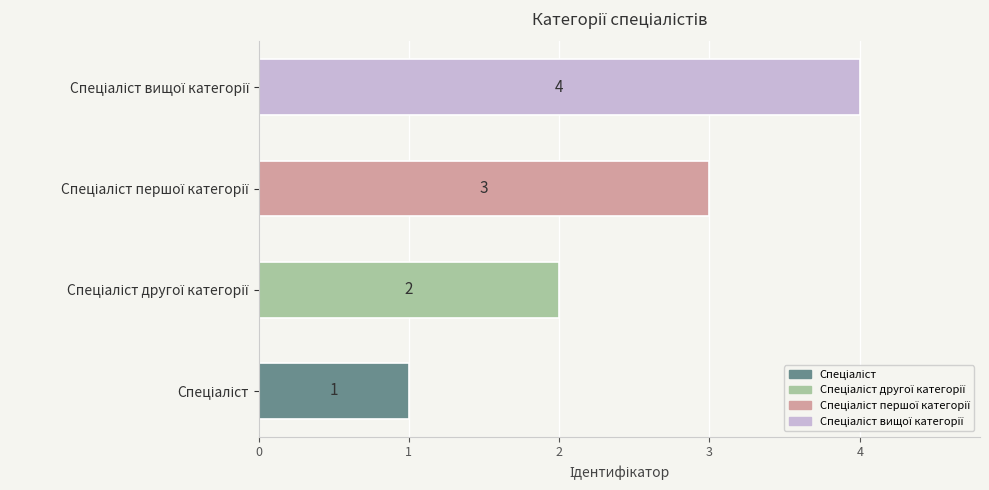

What is the maximum value shown in the chart?

4